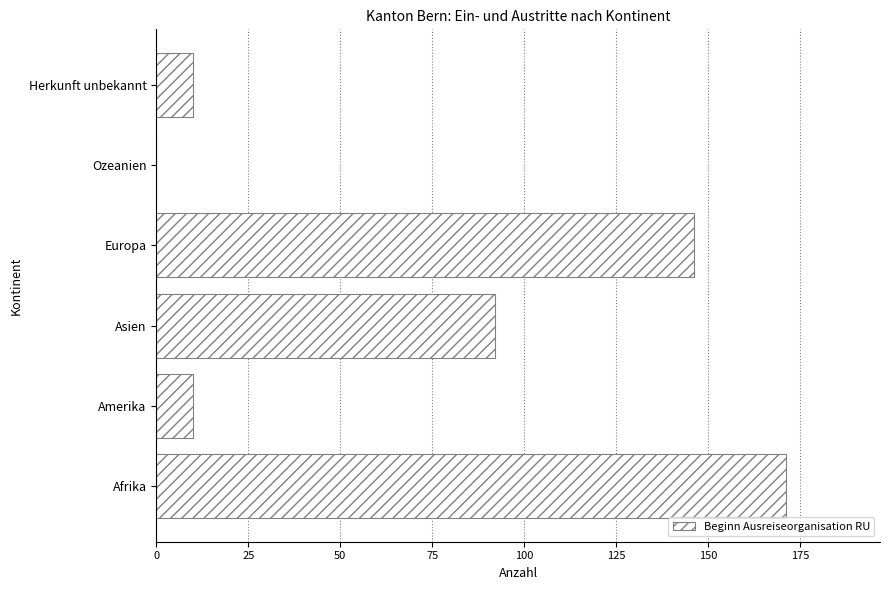

Reading bottom to top, extract all data points from this chart.

Afrika=171	Amerika=10	Asien=92	Europa=146	Ozeanien=0	Herkunft unbekannt=10